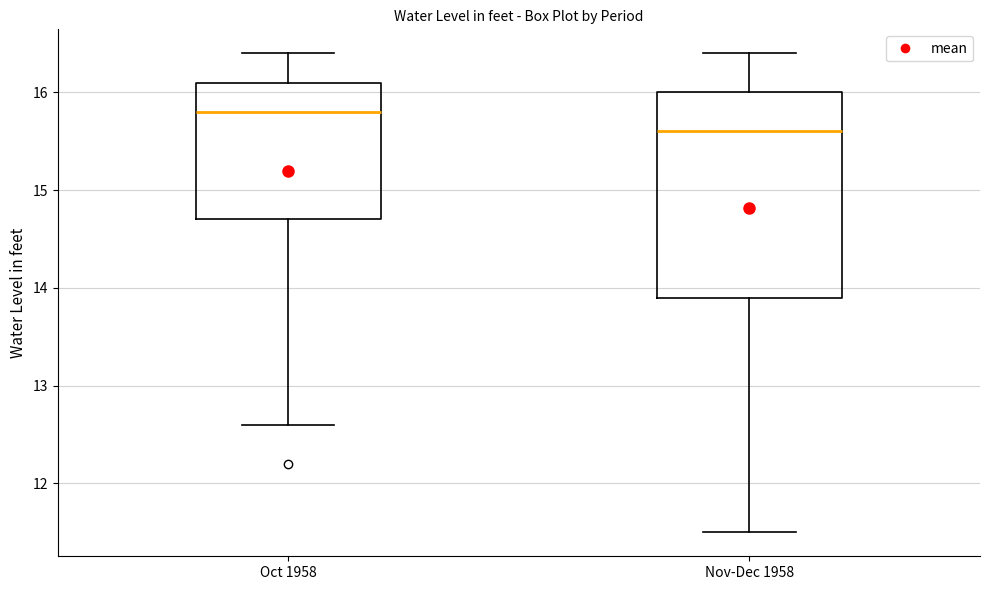

Which box's median line is the lowest?

Nov-Dec 1958